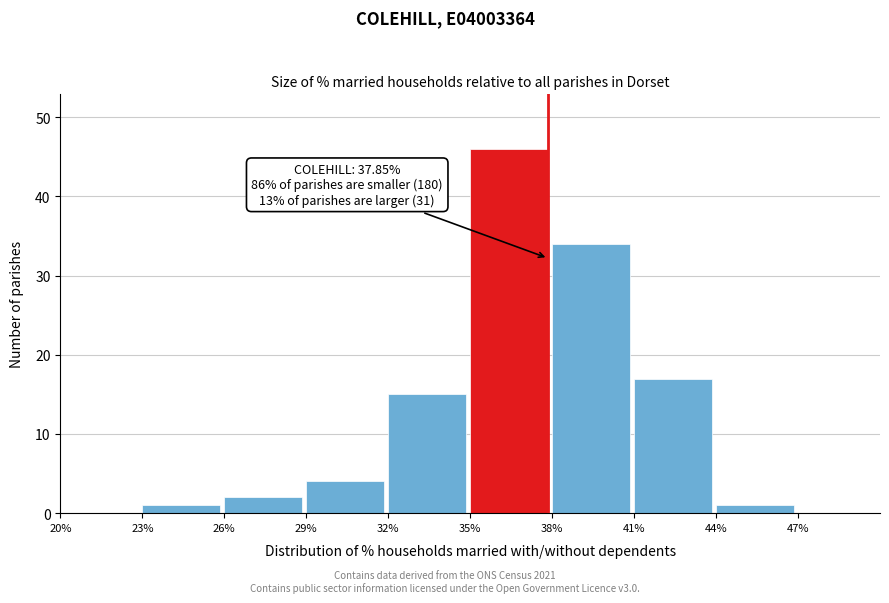

Which range on the x-axis has the tallest bar?

35 to 38